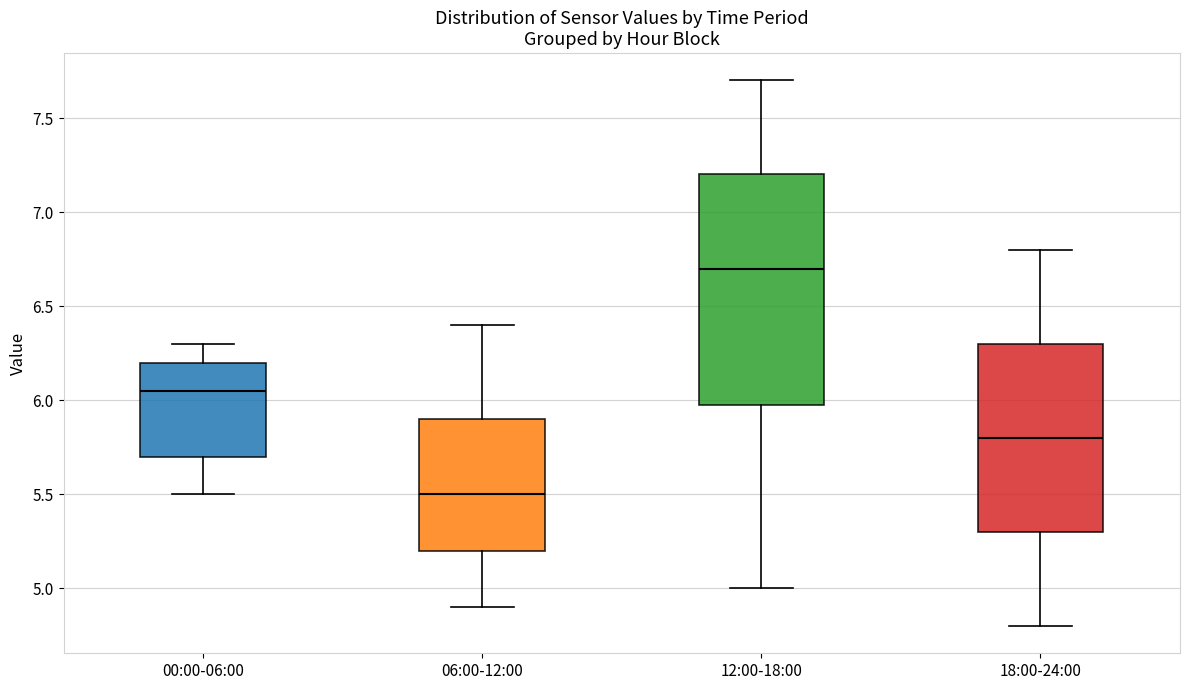

Which box's median line is the highest?

12:00-18:00